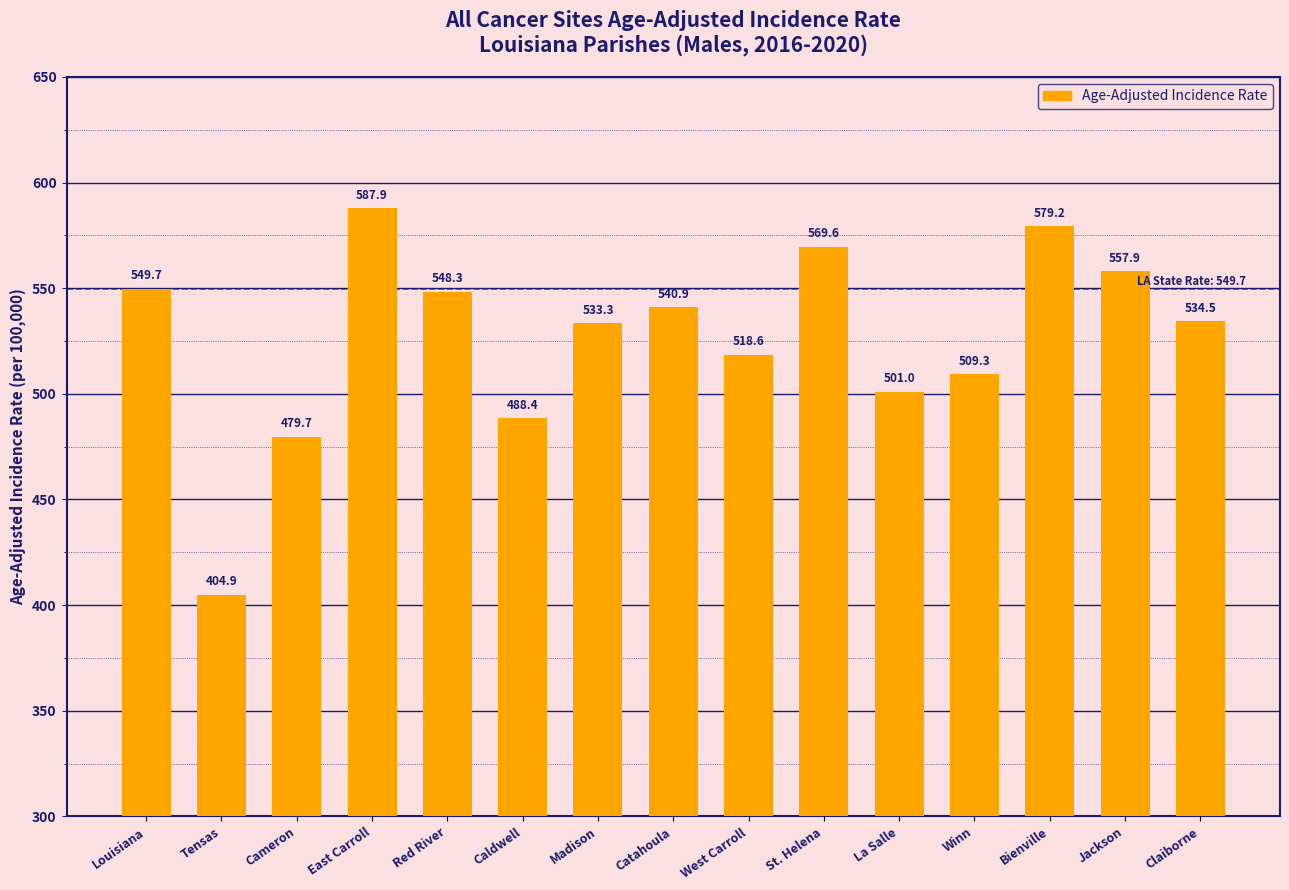

What is the value of the 4th bar from the left?

587.9